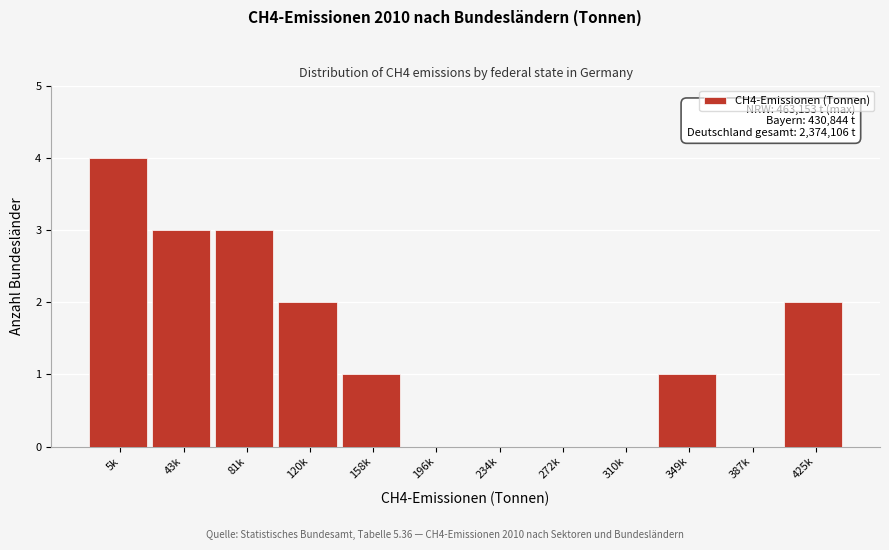

Reading left to right, what are all the values shown in this chart?

5k=4	43k=3	81k=3	120k=2	158k=1	196k=0	234k=0	272k=0	310k=0	349k=1	387k=0	425k=2